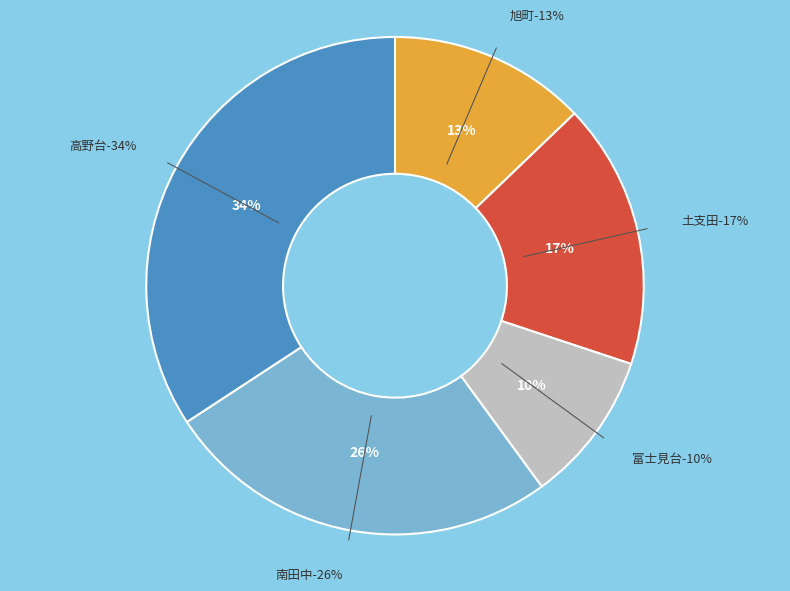

Is there any slice that represents more than half of the pie?

No